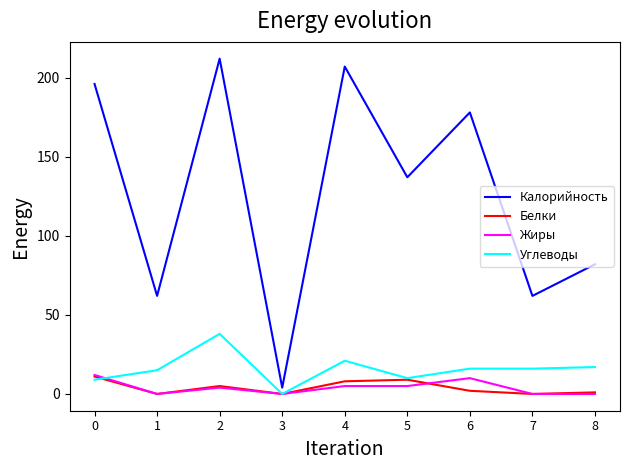

At which category is the sum across all series the highest?

2